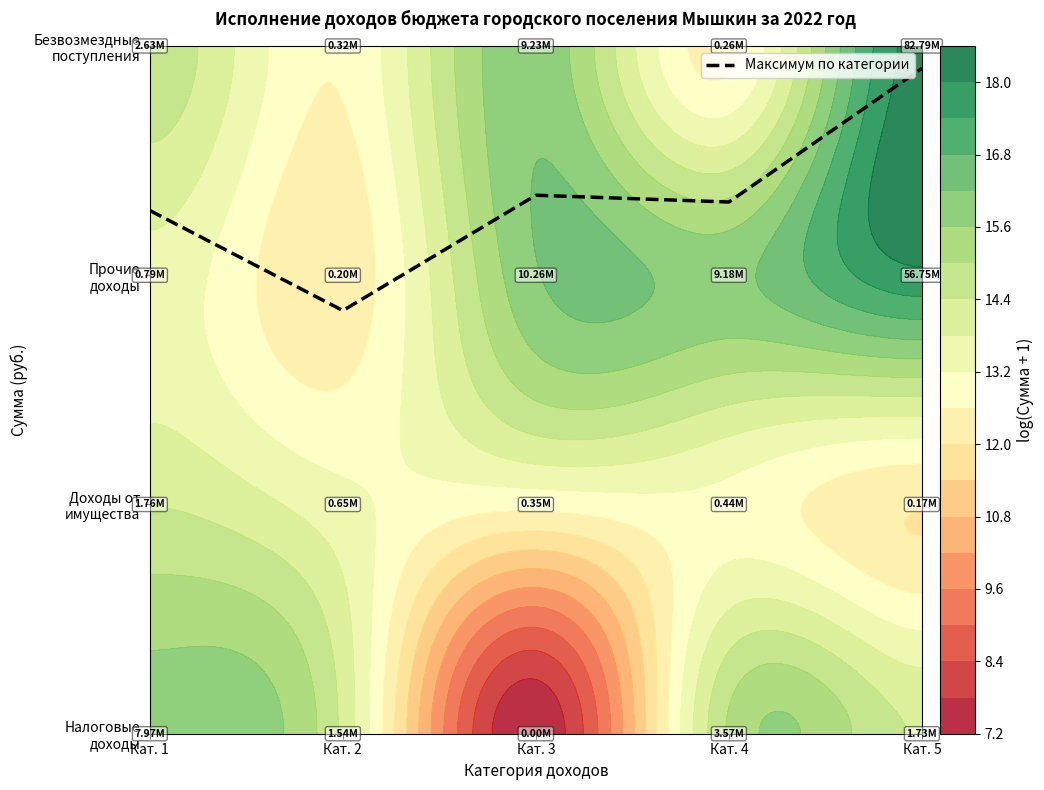

At which label is the value closest to 2?

Кат. 2